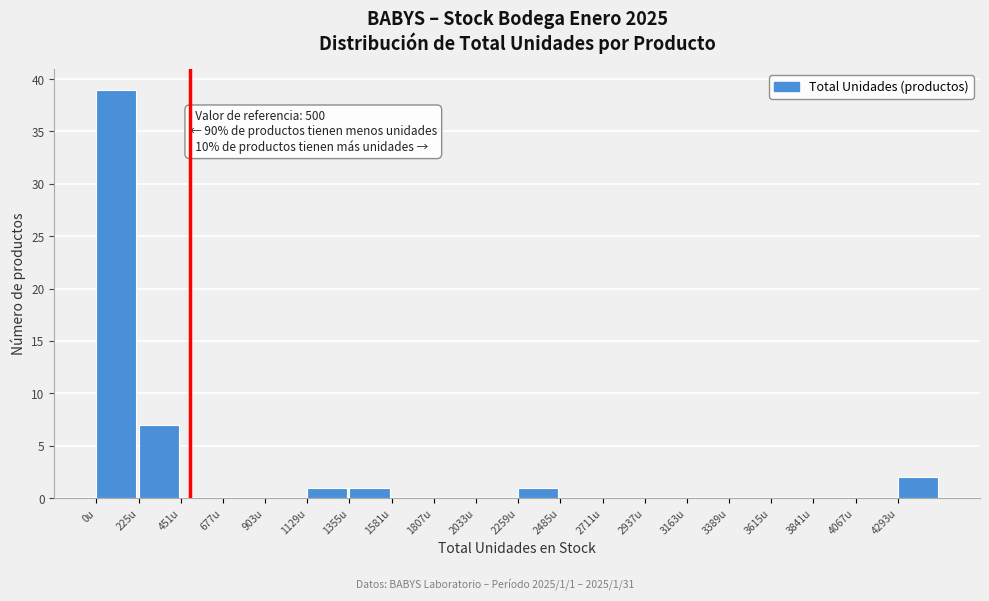

Over which range of the x-axis is the bar tallest?

0 to 250